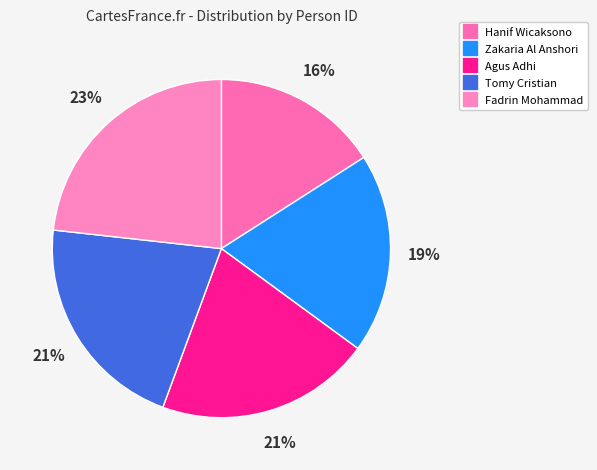

What percentage is the Hanif Wicaksono slice, to the nearest percent?

16%